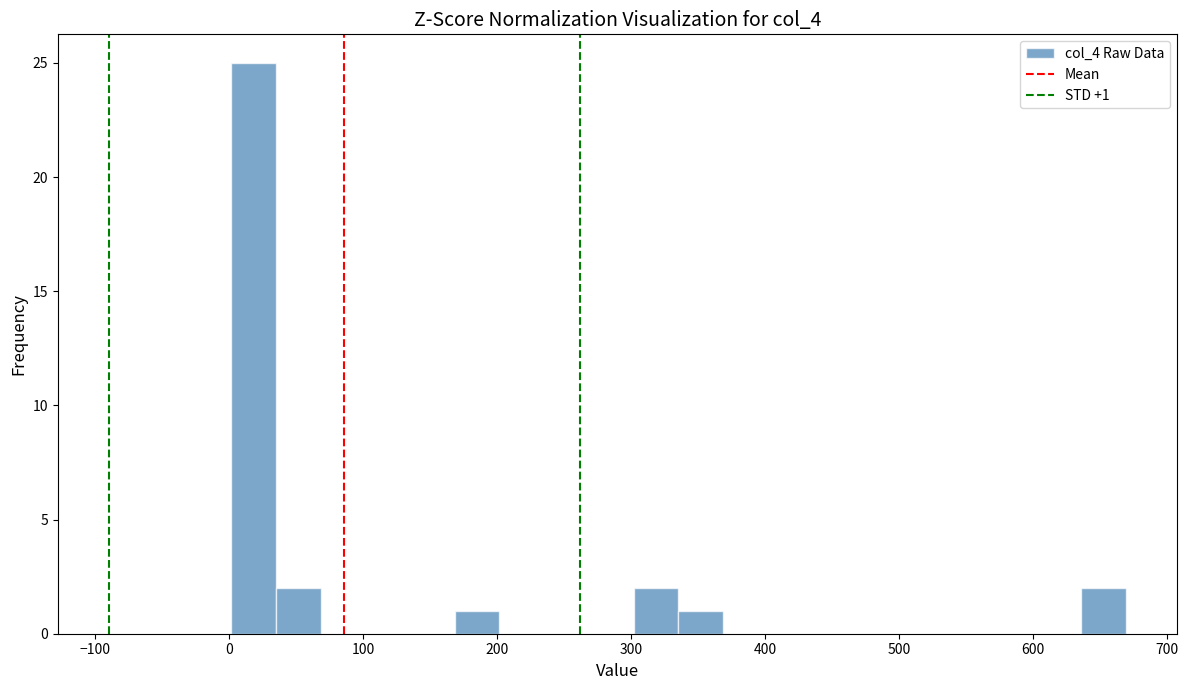

Read against the x-axis, roughly where is the centre of the tallest bar?

20